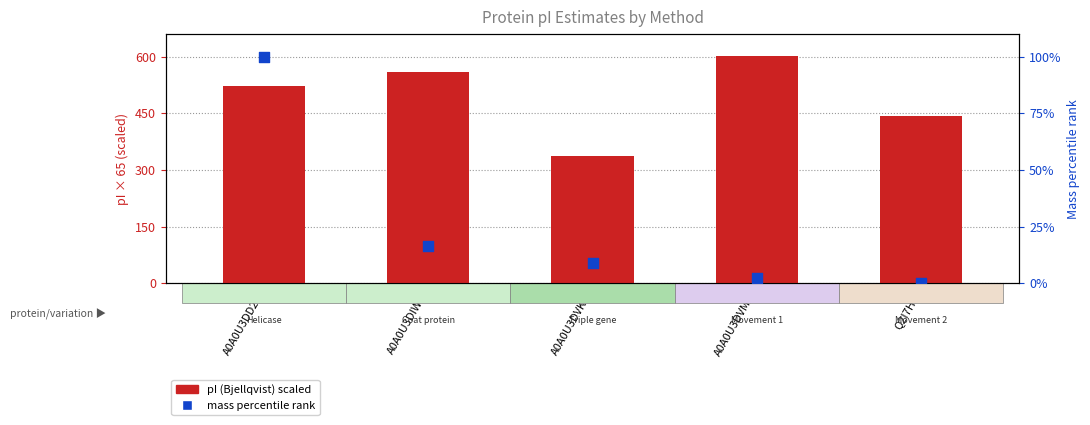

At how many categories does at least one series exceed 551?

2